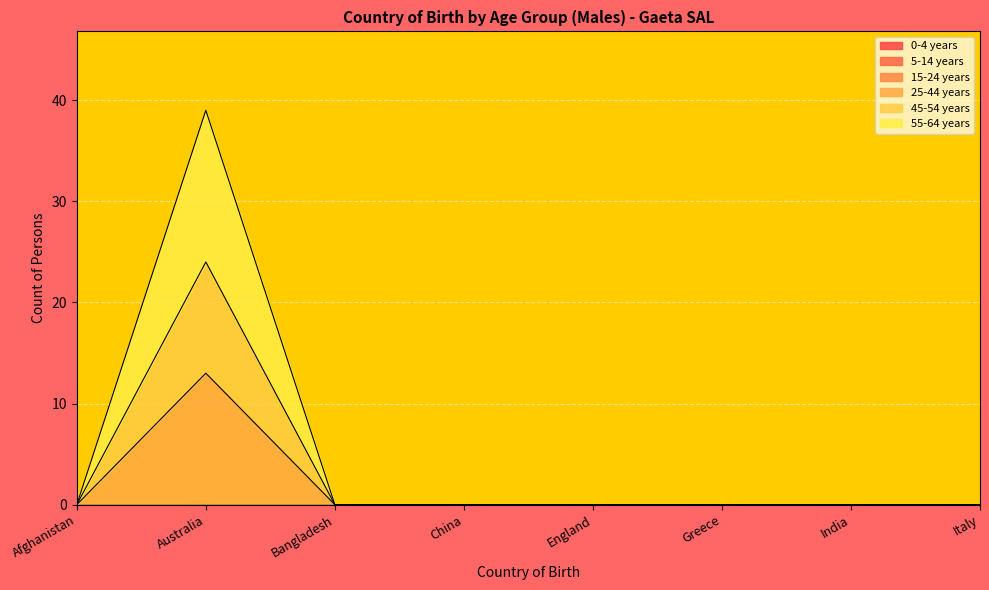

What is the label of the 1st point from the left?

Afghanistan